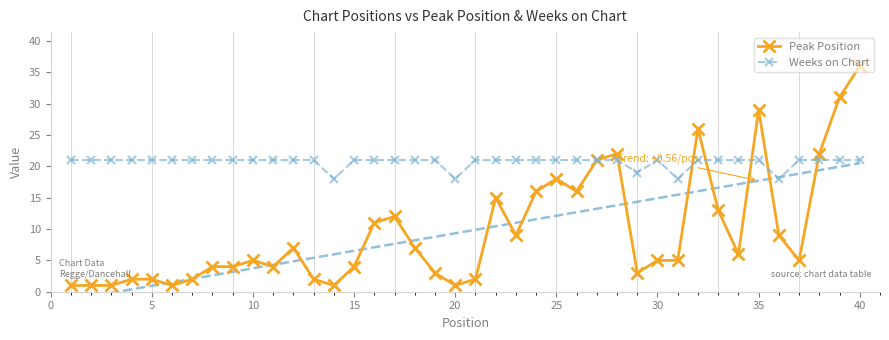

Which series has the largest total across all categories?

Weeks on Chart